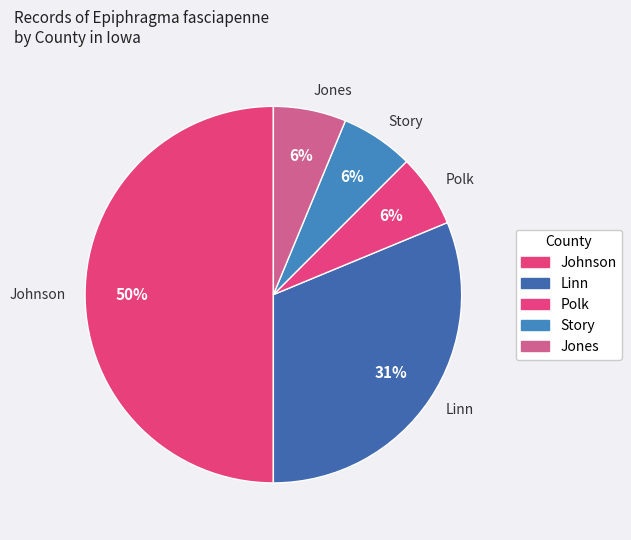

Which has a higher value, Johnson or Polk?

Johnson